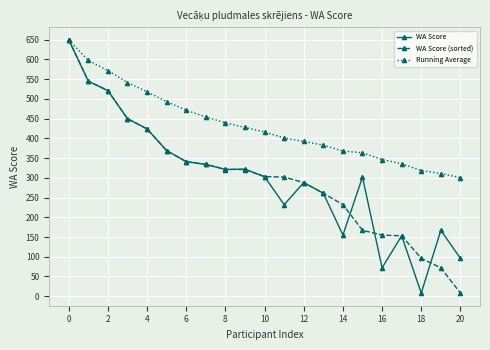

At how many categories does at least one series exceed 436?

9